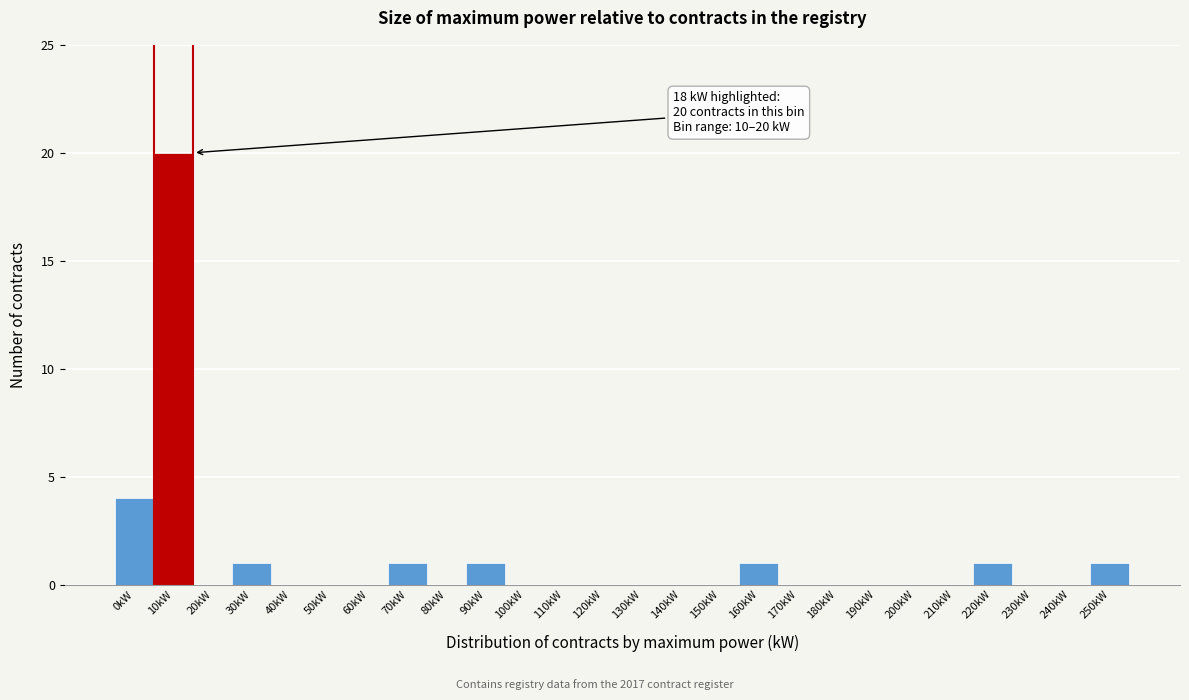

Reading left to right, extract all data points from this chart.

0kW=4	10kW=20	20kW=0	30kW=1	40kW=0	50kW=0	60kW=0	70kW=1	80kW=0	90kW=1	100kW=0	110kW=0	120kW=0	130kW=0	140kW=0	150kW=0	160kW=1	170kW=0	180kW=0	190kW=0	200kW=0	210kW=0	220kW=1	230kW=0	240kW=0	250kW=1